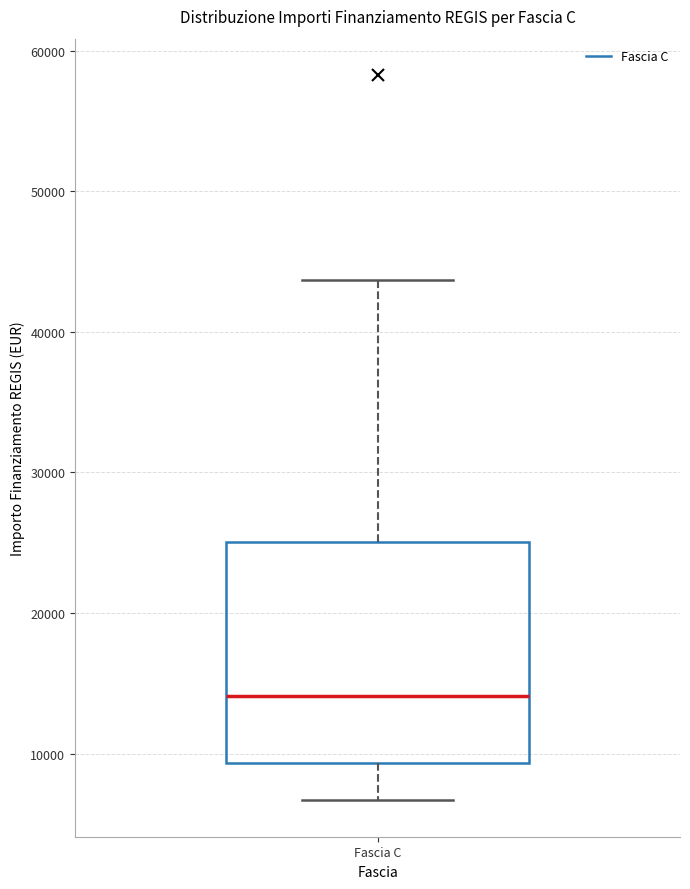

Transcribe this box plot: give where the median line is, the range the box spans, and where the two whiskers end, as read against the y-axis. The values are not printed on the chart, so give them approximately, as read against the axis.

median 14000, box 9000 to 25000, whiskers 7000 to 44000